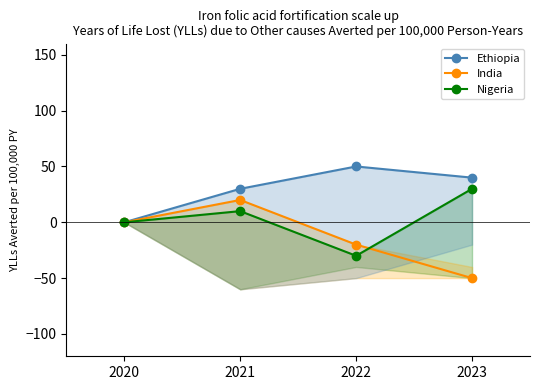

How many Ethiopia values are between 30 and 50?

3